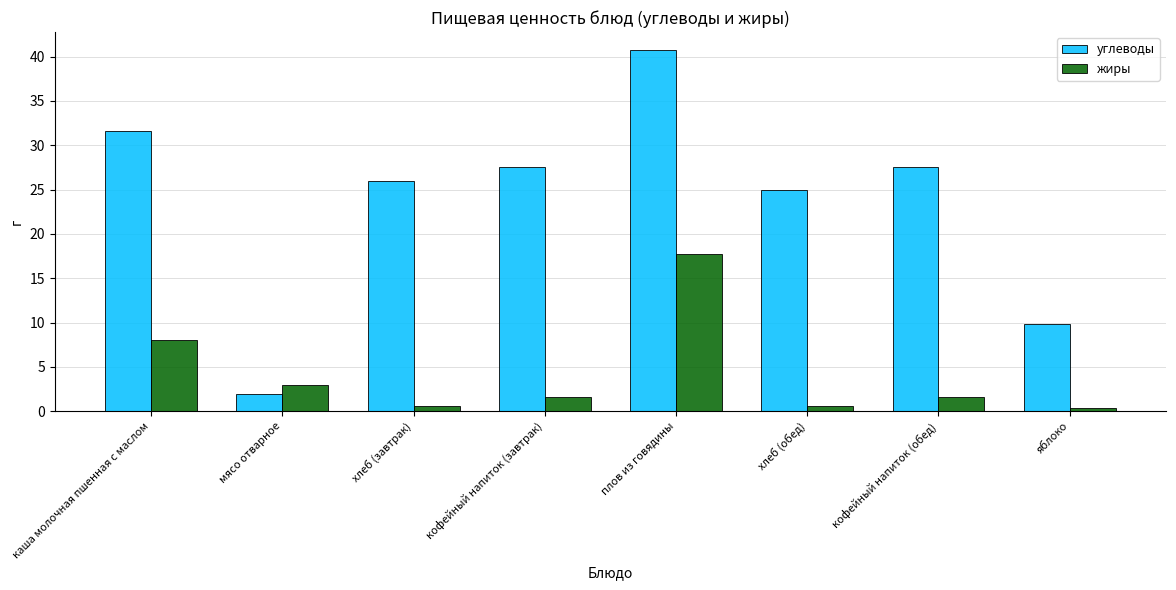

What is the label of the 5th bar from the left?

плов из говядины